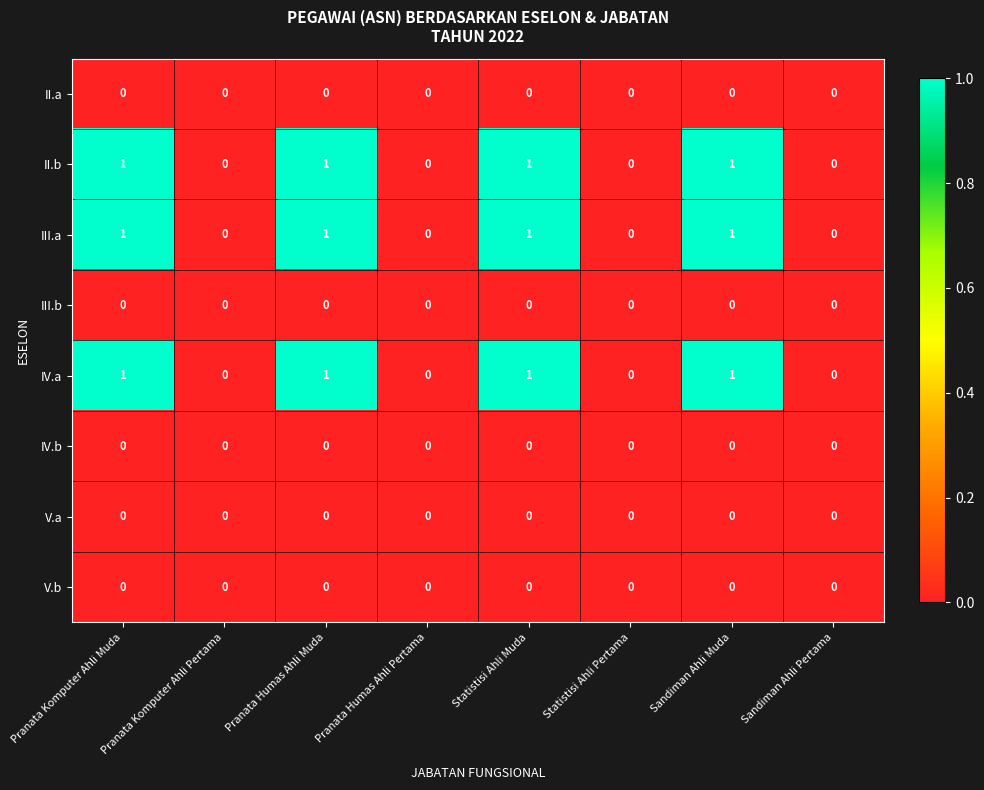

The II.a series shows 0 at Sandiman Ahli Muda. True or false?

True